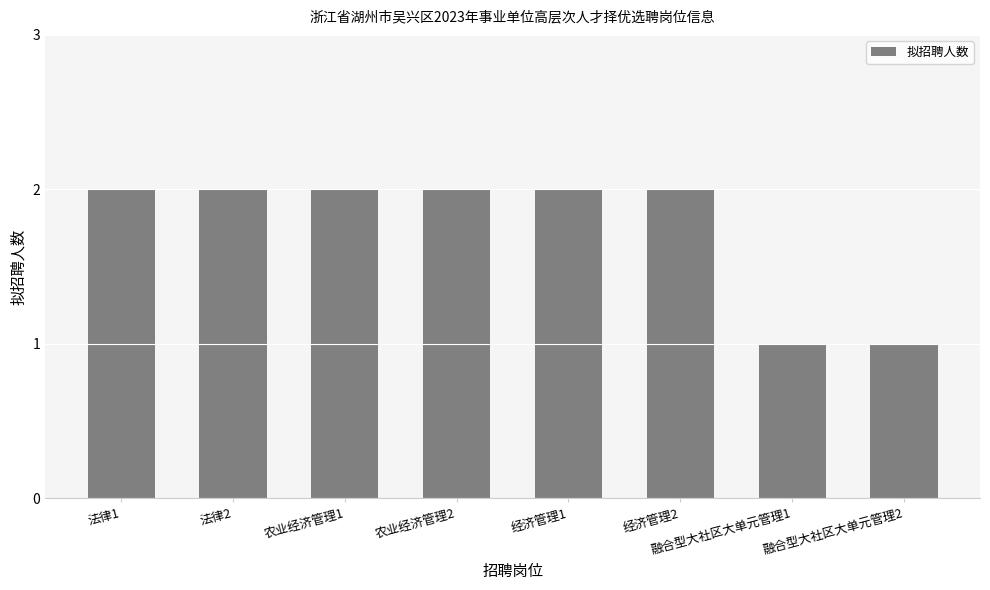

The chart shows a value of 2 at 经济管理2. True or false?

True